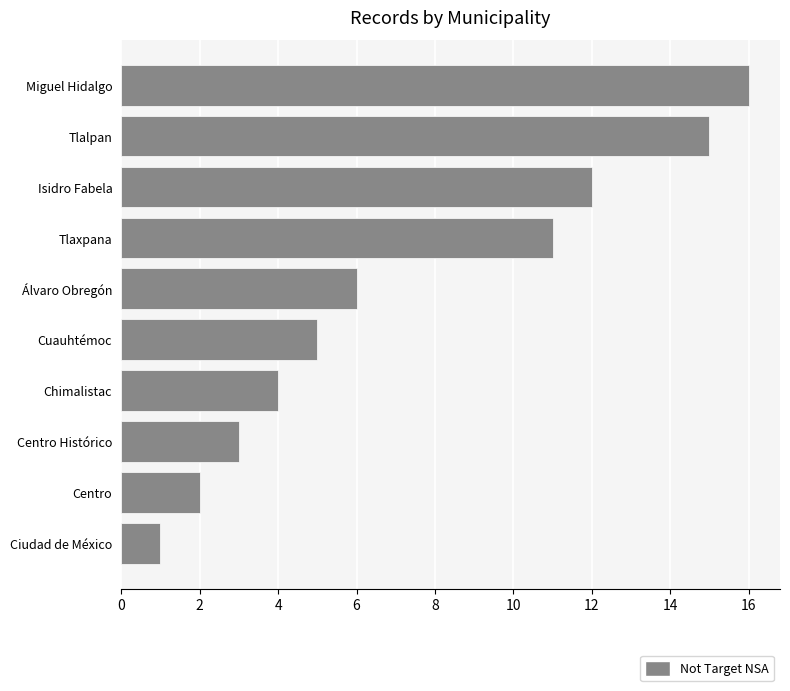

Approximately how many times larger is the value at Cuauhtémoc compared to Miguel Hidalgo?

0.3